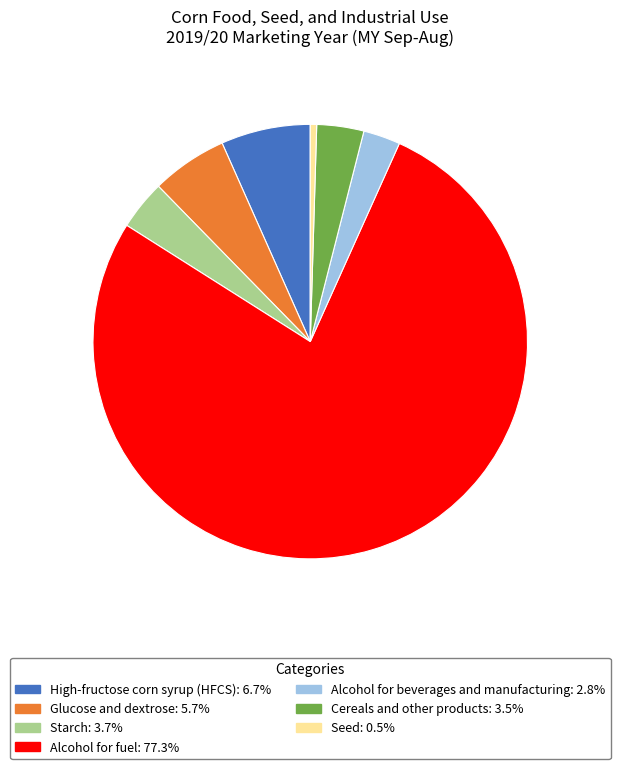

Is there any slice that represents more than half of the pie?

Yes